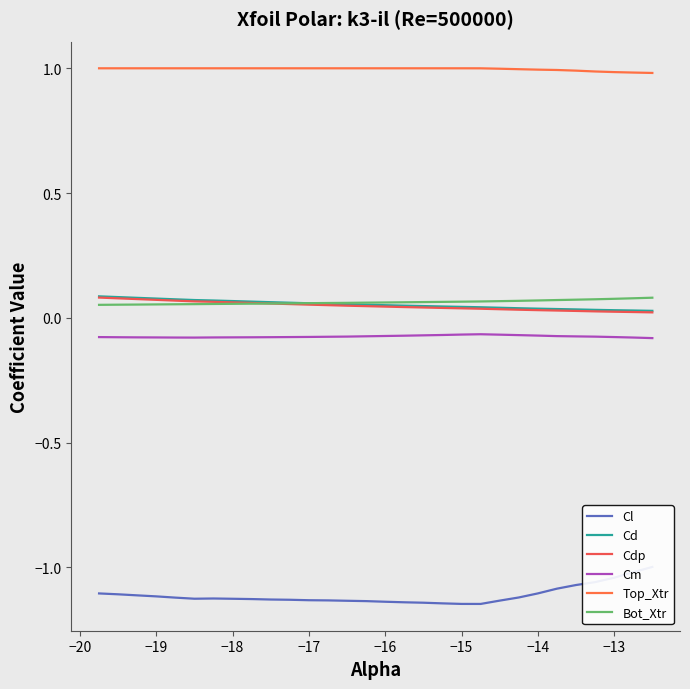

How many series are shown in this chart?

6